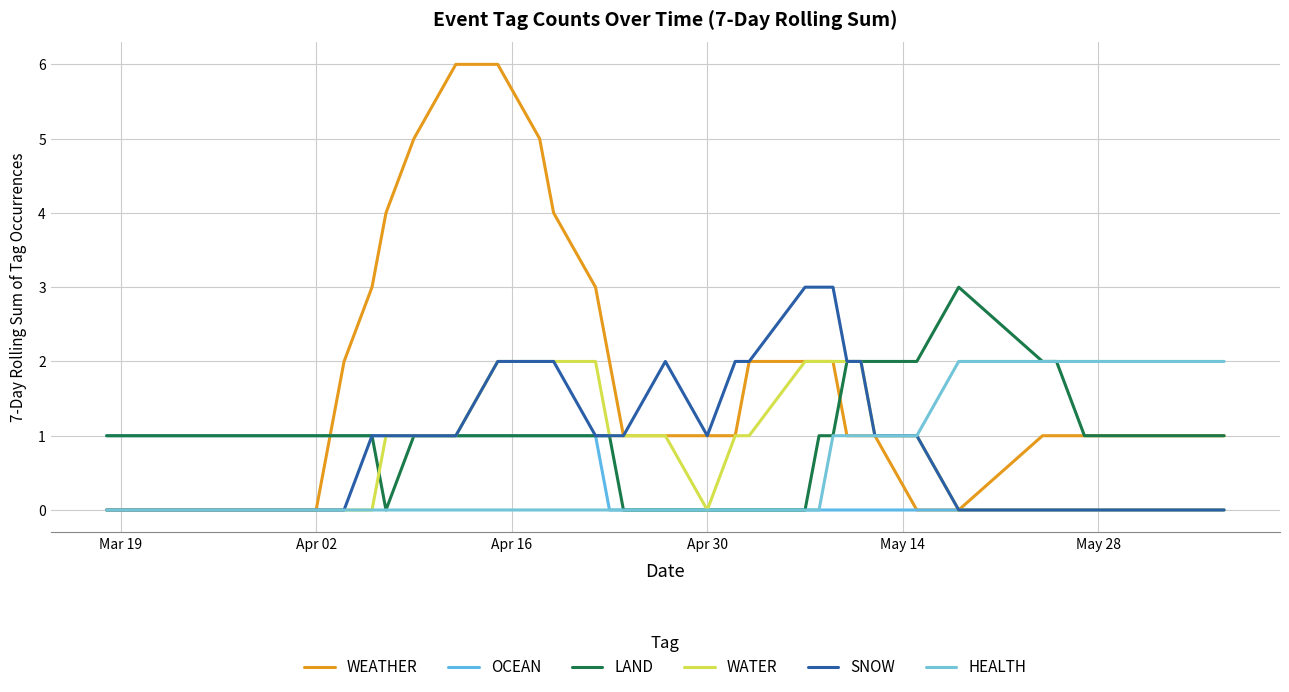

What are all the series names shown in the legend?

WEATHER, OCEAN, LAND, WATER, SNOW, HEALTH